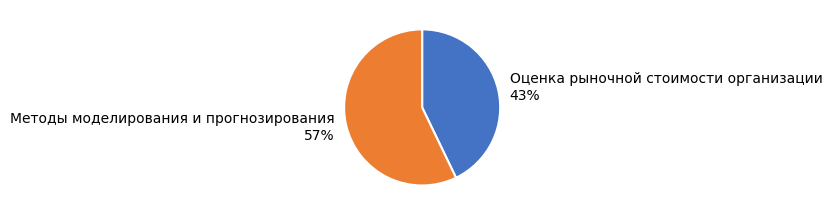

Which slice represents more than half of the pie?

Методы моделирования и прогнозирования